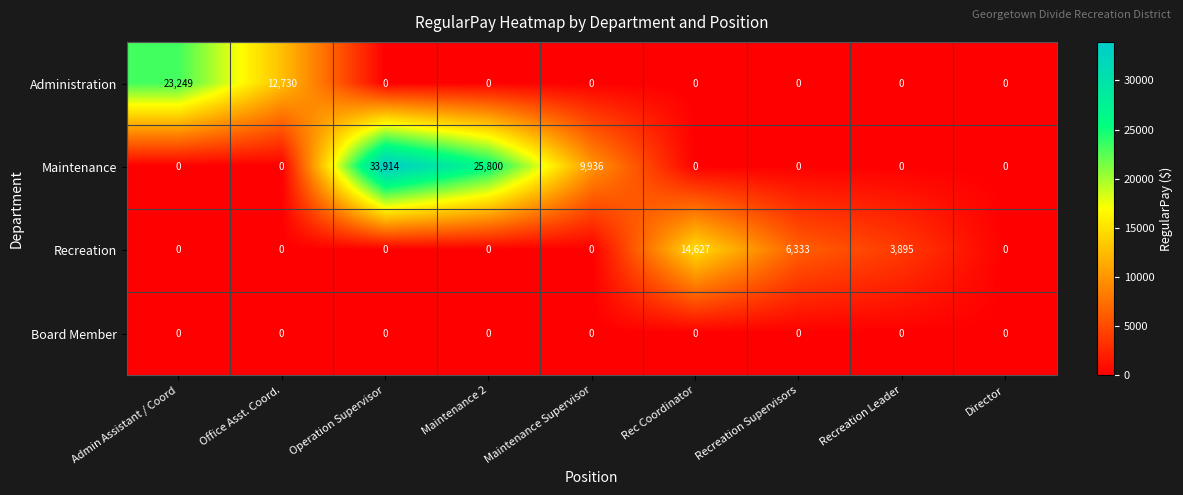

The value of Maintenance at Operation Supervisor is 33914. True or false?

True